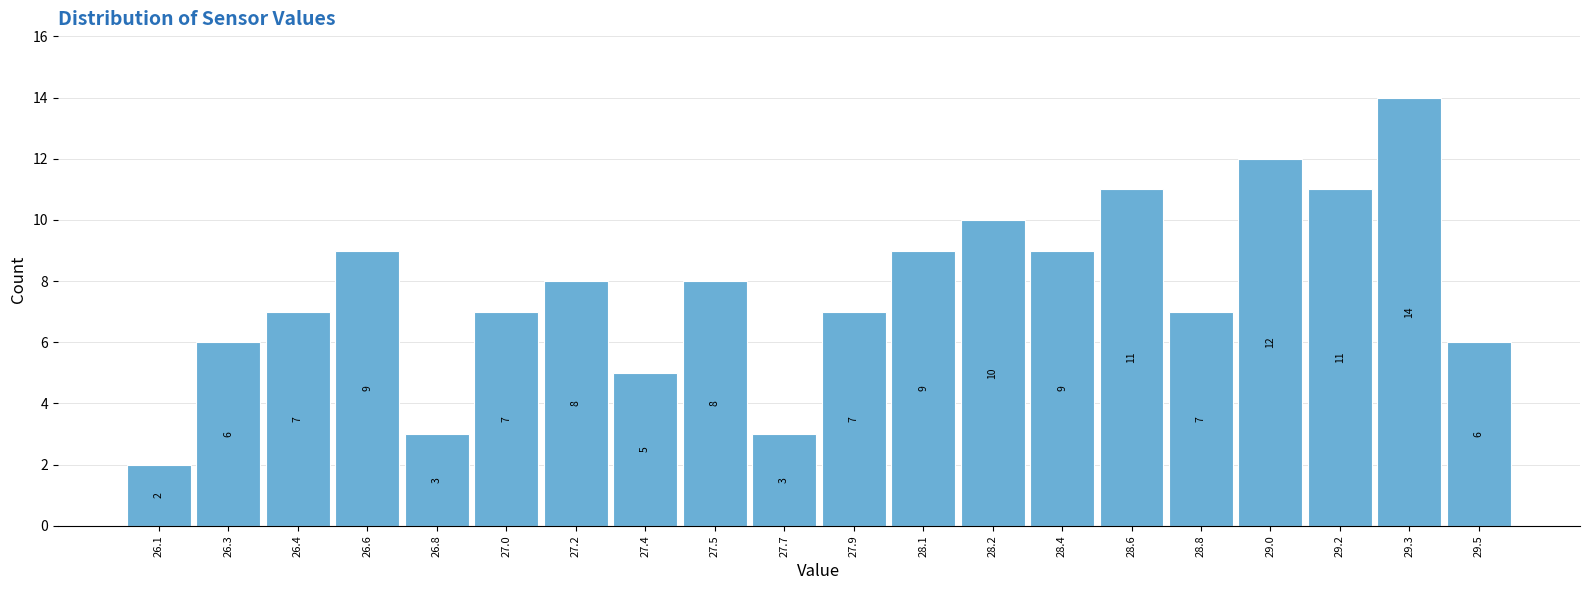

Reading right to left, list all the values displayed in this chart.

29.5=6	29.3=14	29.2=11	29.0=12	28.8=7	28.6=11	28.4=9	28.2=10	28.1=9	27.9=7	27.7=3	27.5=8	27.4=5	27.2=8	27.0=7	26.8=3	26.6=9	26.4=7	26.3=6	26.1=2